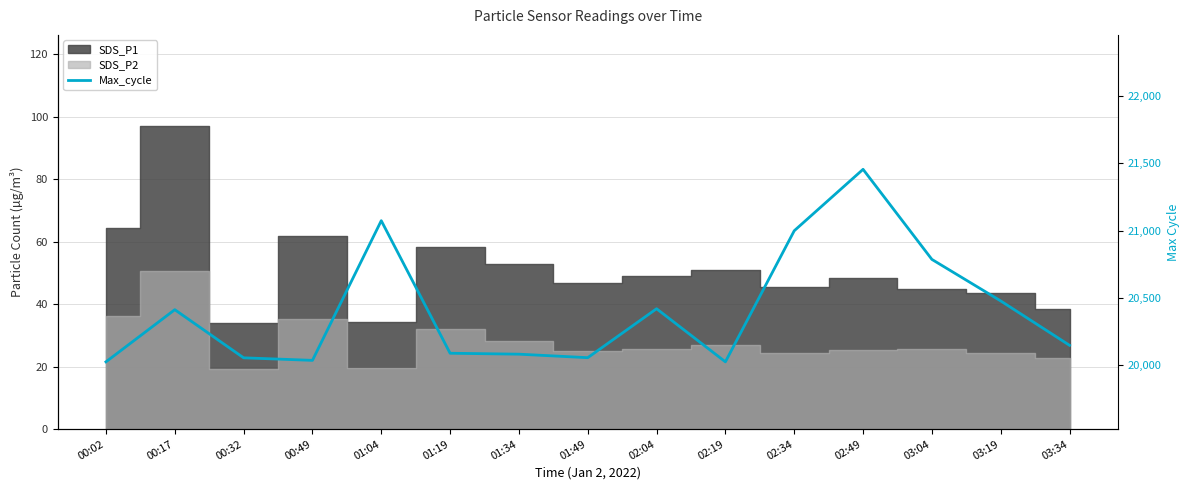

Reading left to right, extract all data points from this chart.

20024	20412	20054	20035	21074	20088	20081	20055	20419	20024	20999	21456	20786	20477	20147